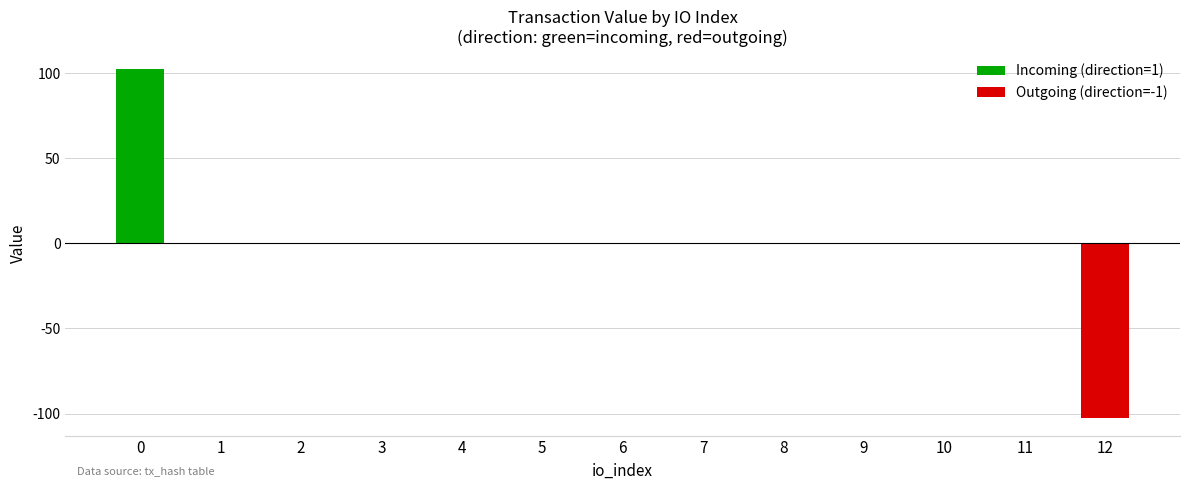

What are all the series names shown in the legend?

Incoming (direction=1), Outgoing (direction=-1)